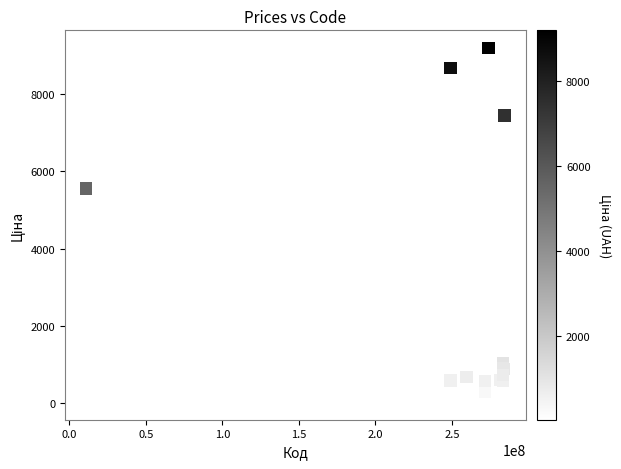

What Y value in the scatter plot is closest to 4614?

5560.3